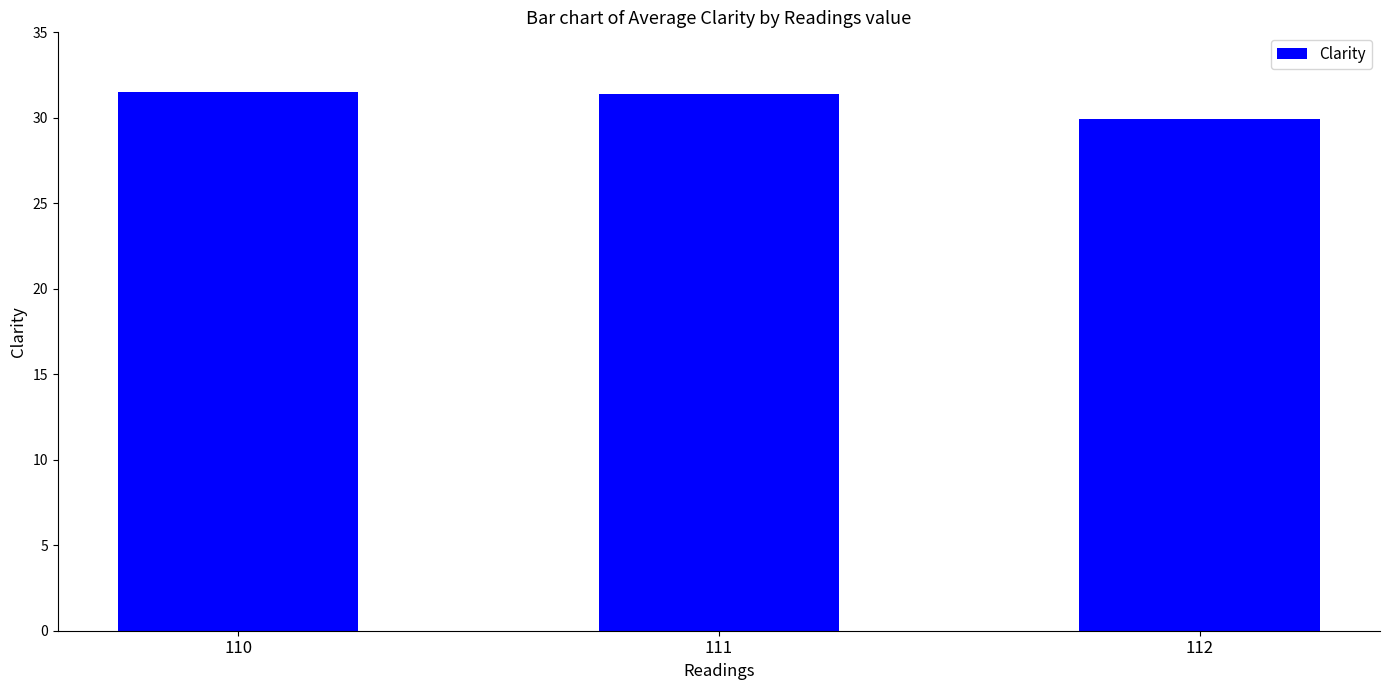

How many values are between 29 and 31?

1